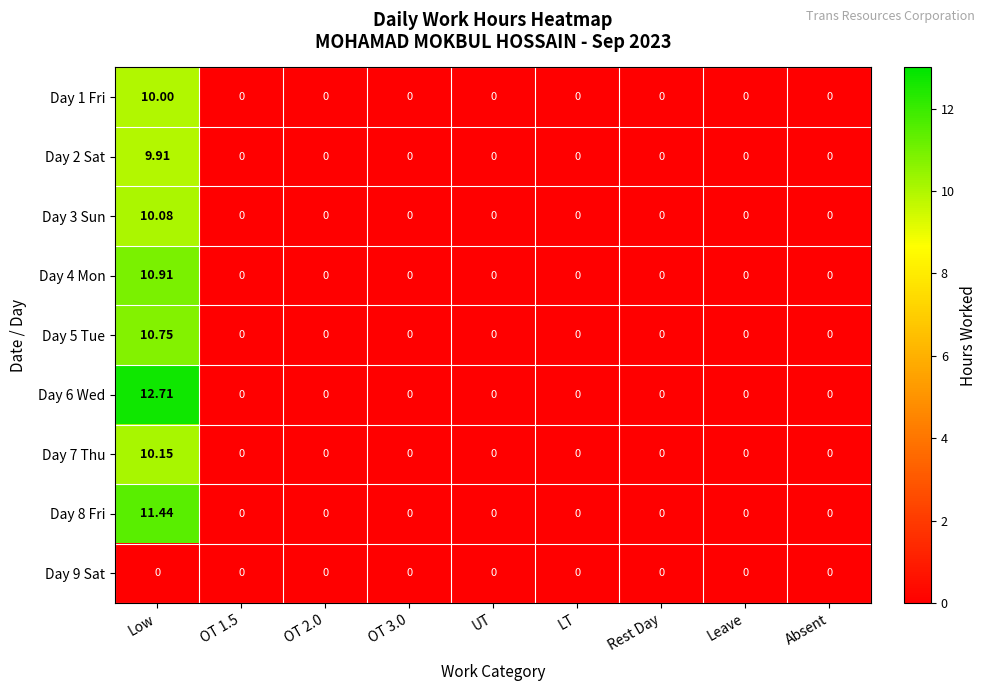

At which category is the sum across all series the highest?

Low